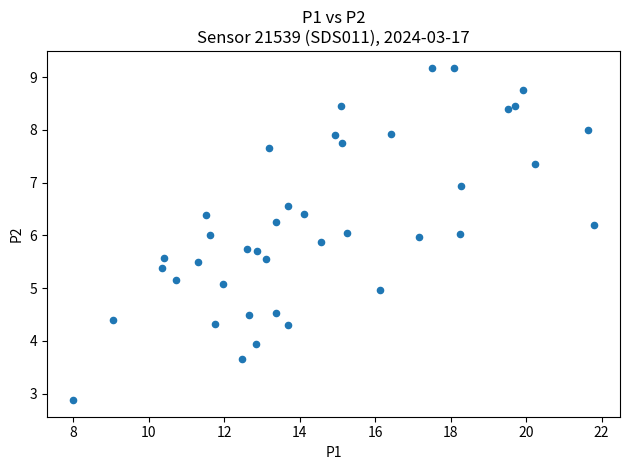

What is the range of Y values (max minus min)?

6.3